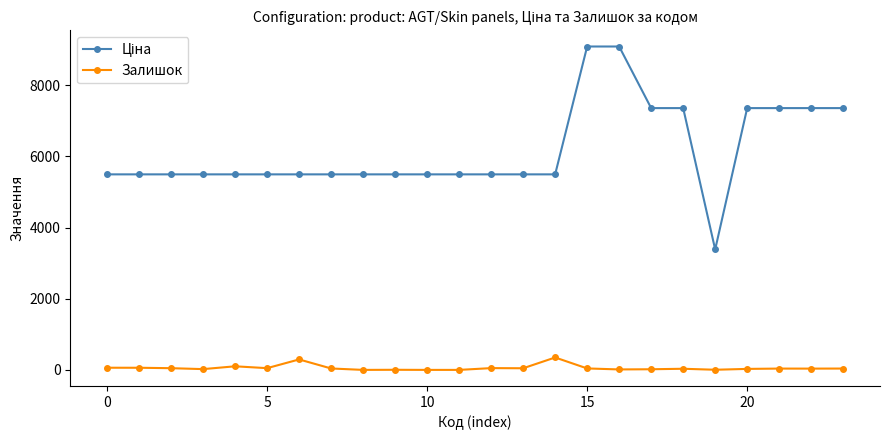

Does the chart have visible grid lines?

No